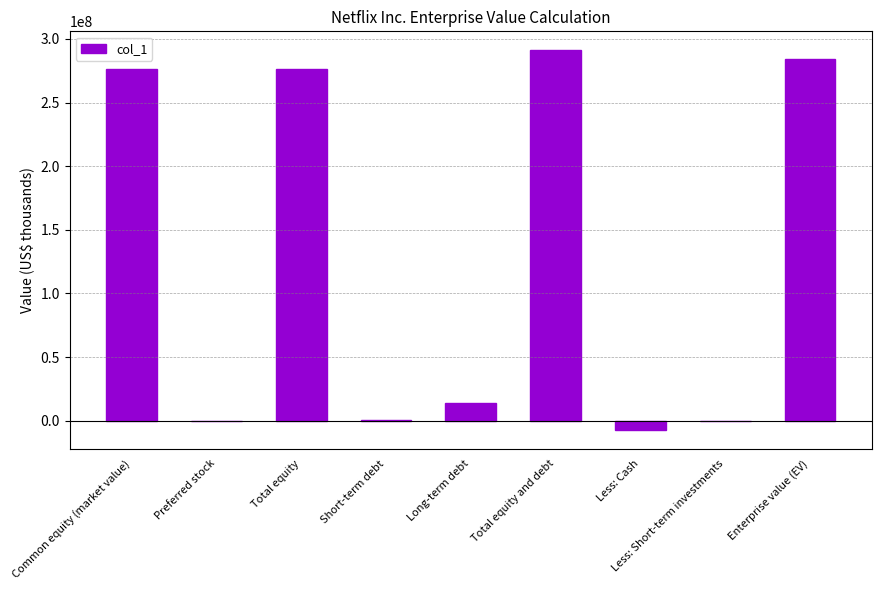

Is it true that the value at Enterprise value (EV) is 283921133?

True